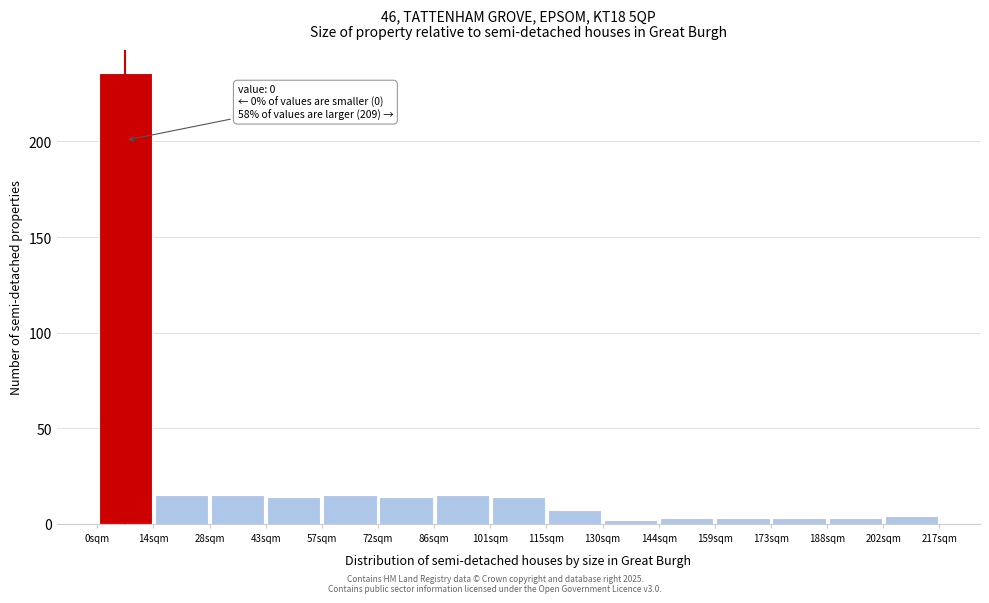

Over which range of the x-axis is the bar tallest?

0 to 14